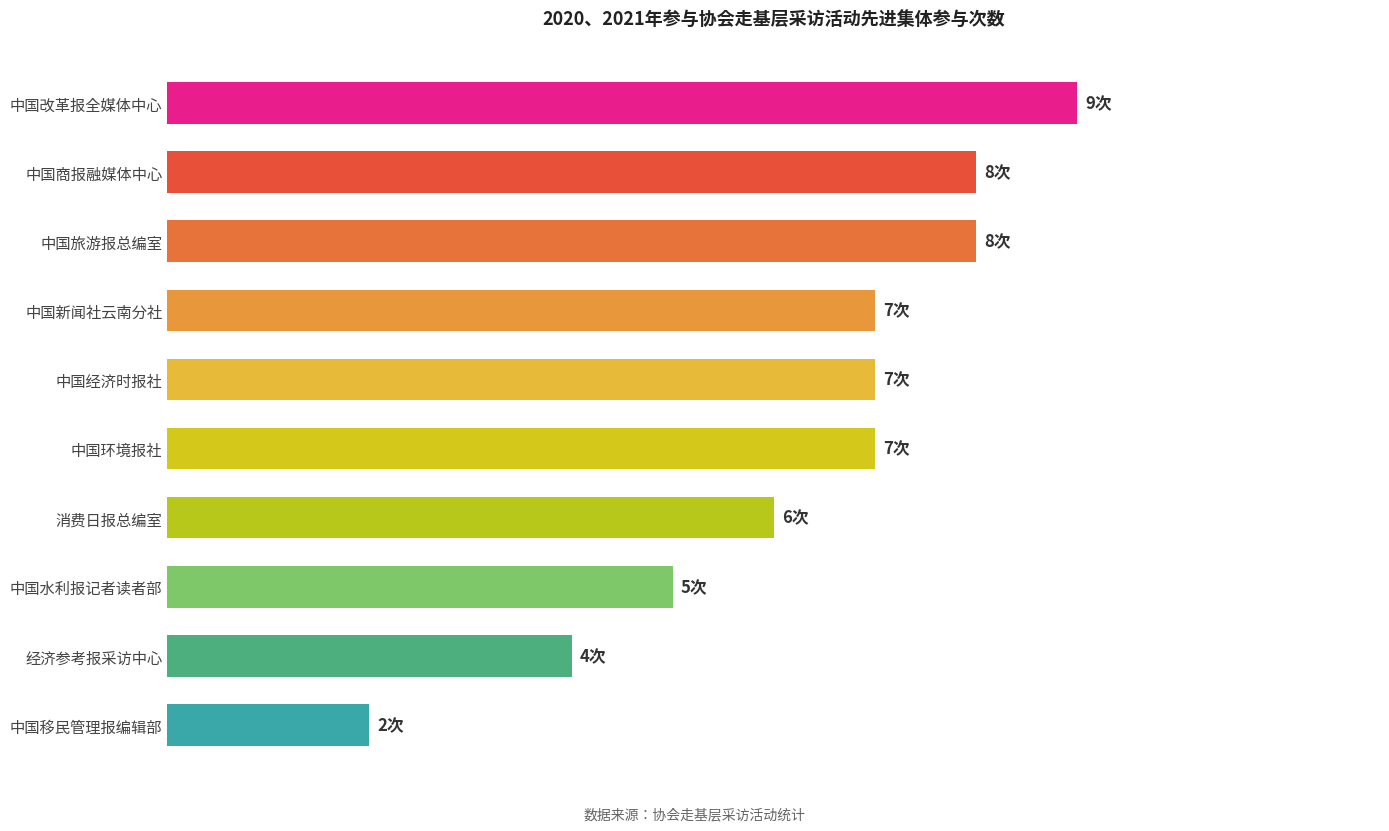

Are the bars horizontal?

Yes